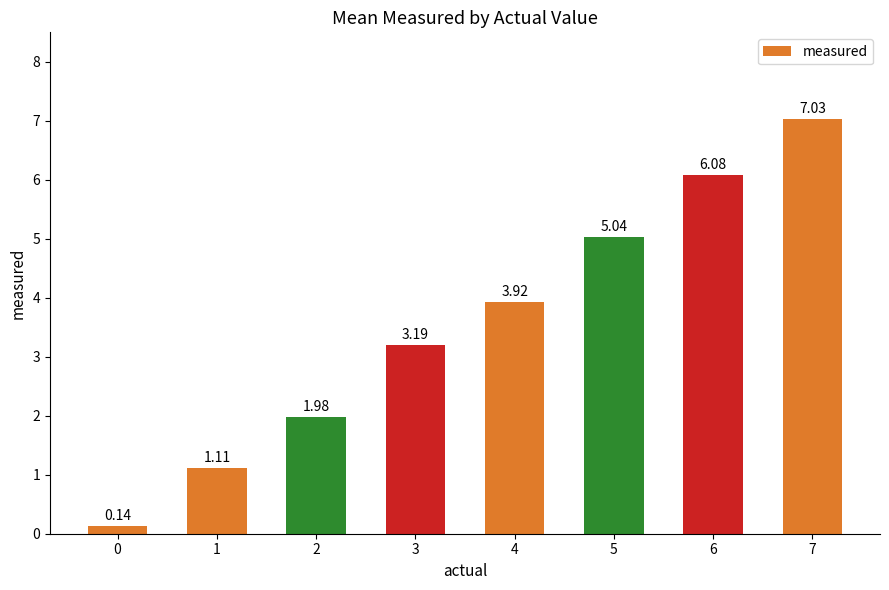

Where does the data first go above 3?

3